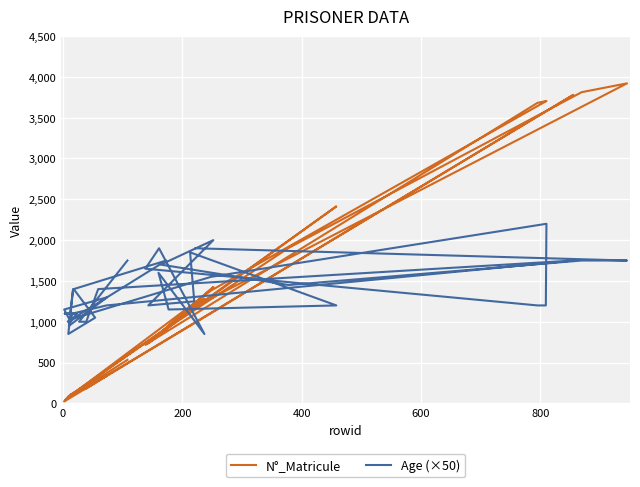

True or false: Age (×50) and N°_Matricule cross at least once.

True